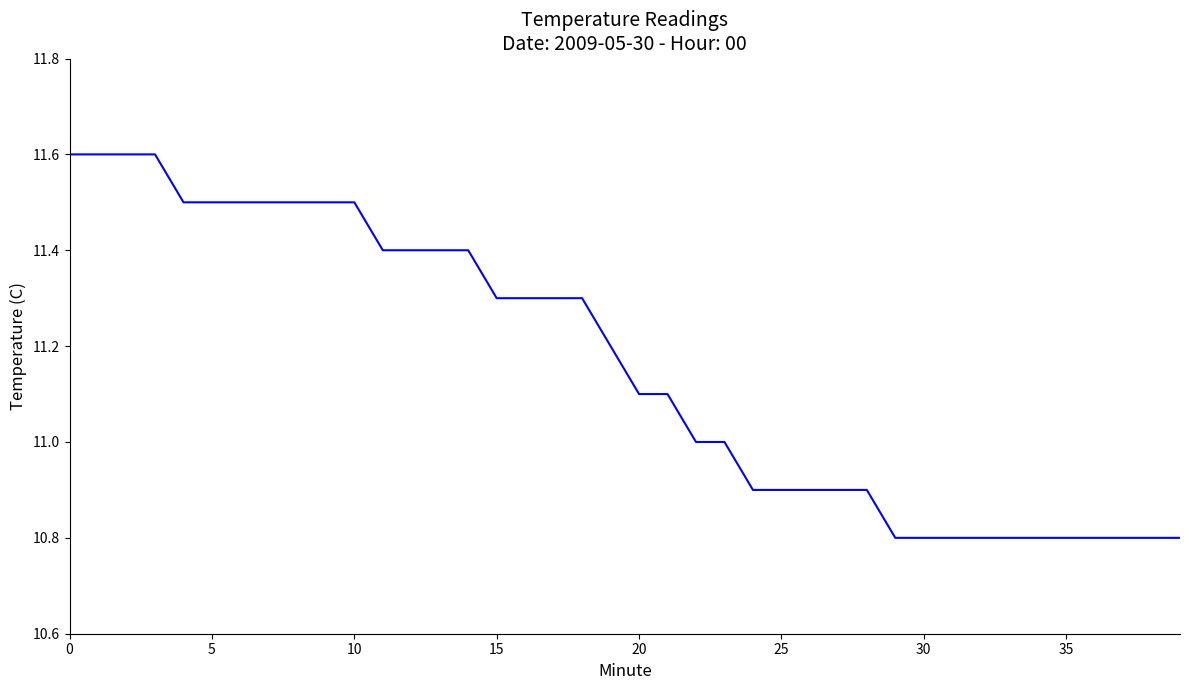

What is the minimum value shown in the chart?

10.8